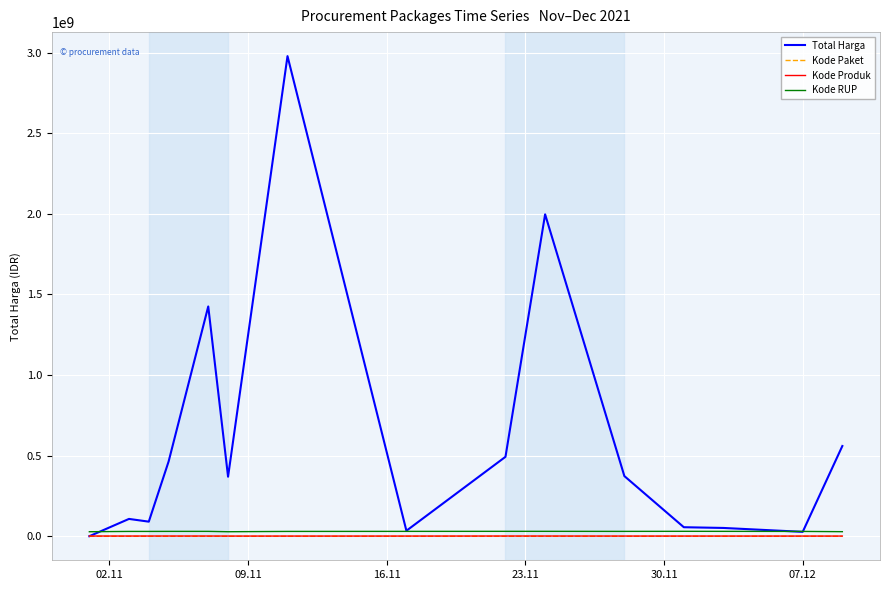

Which series has the widest spread of values?

Total Harga